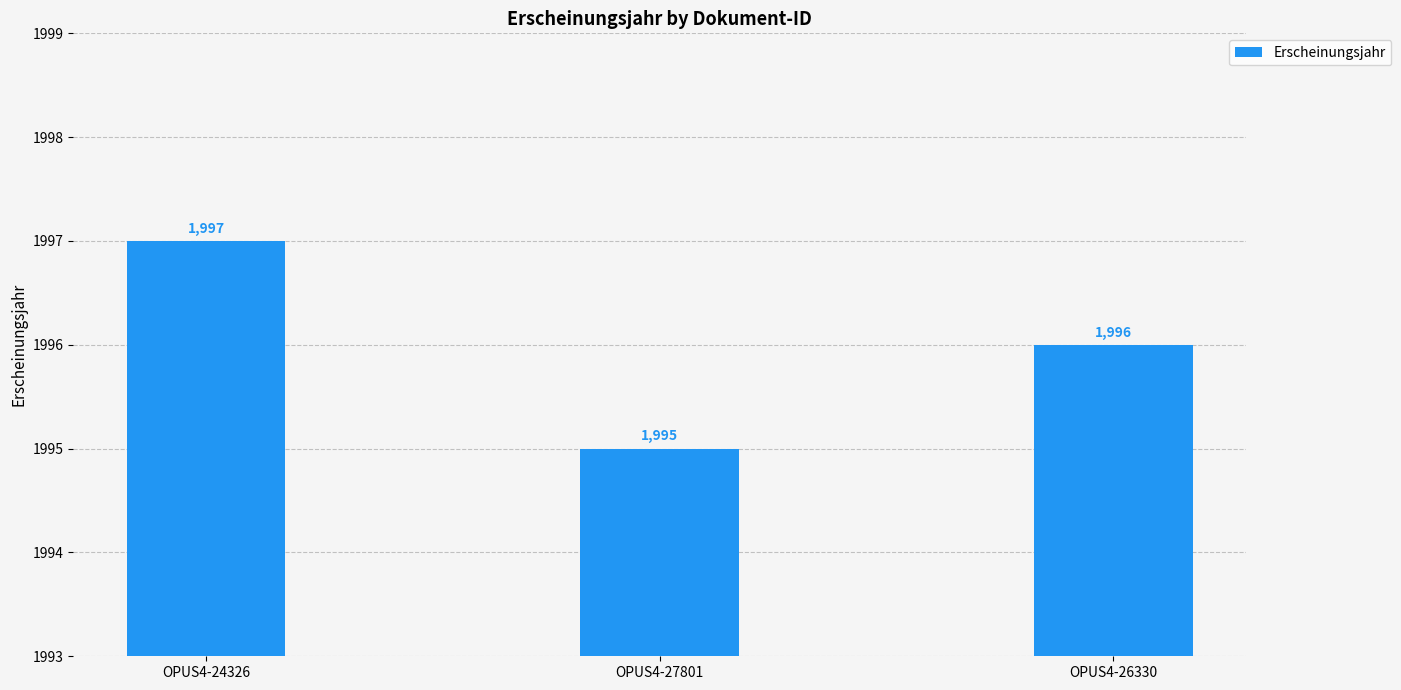

The value at OPUS4-27801 is 1995. True or false?

True